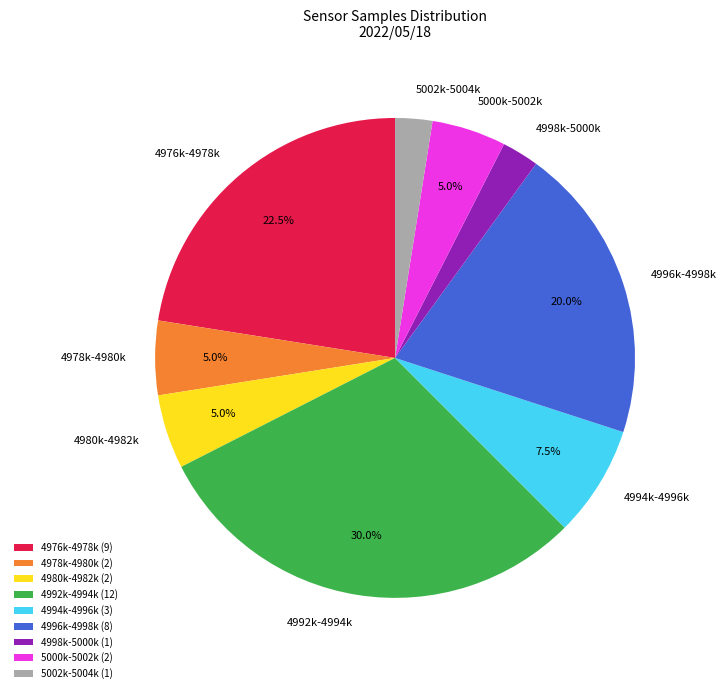

What portion of the pie excludes 4980k-4982k?

95.0%